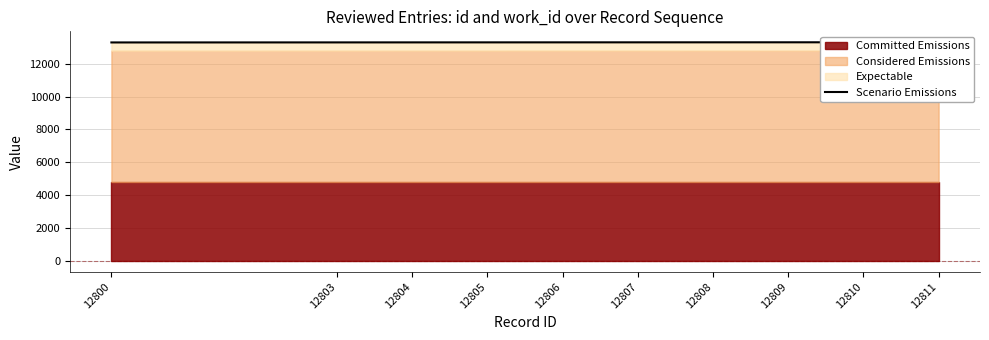

What is the difference between the maximum and minimum values?

11